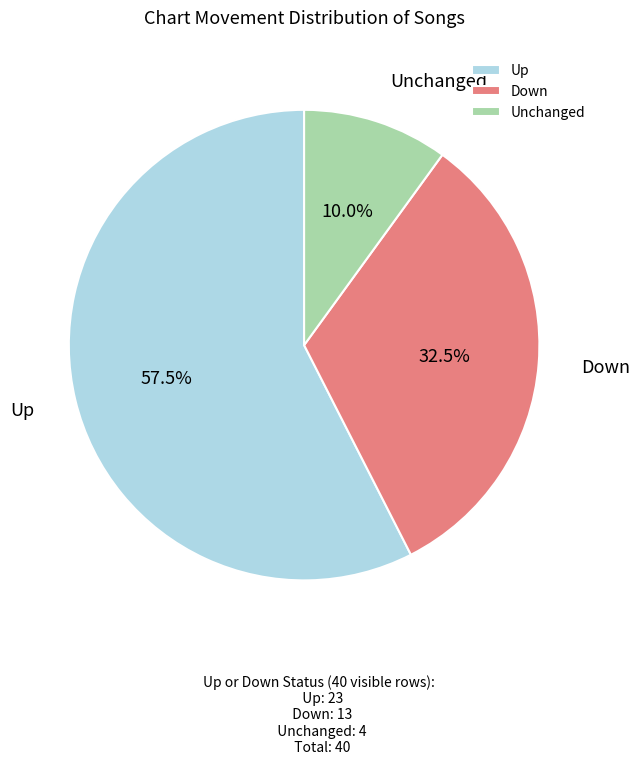

To the nearest percent, what is the average slice percentage?

33%